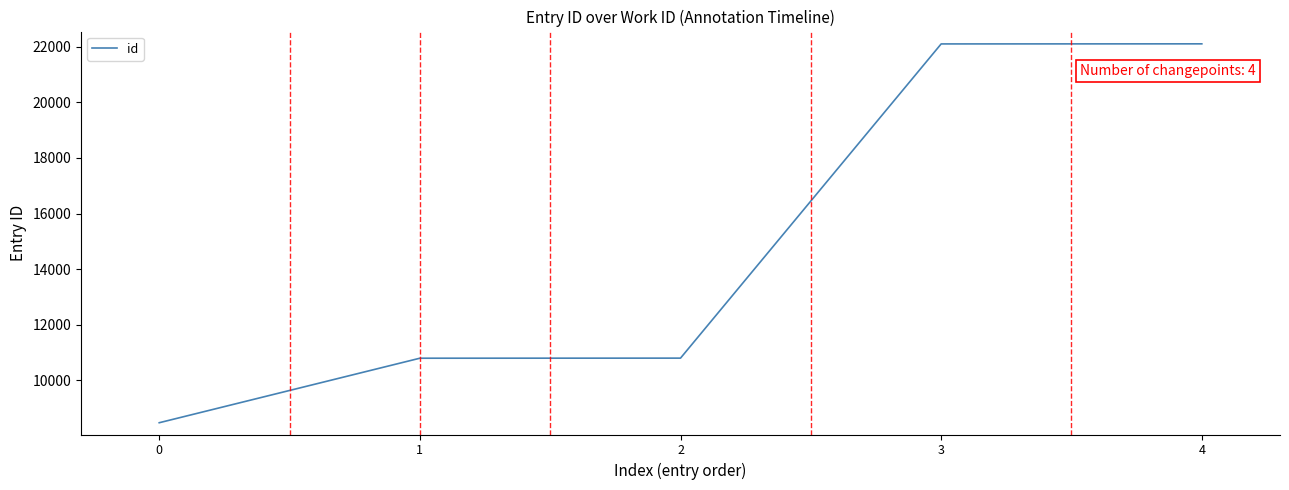

What is the minimum value shown in the chart?

8472